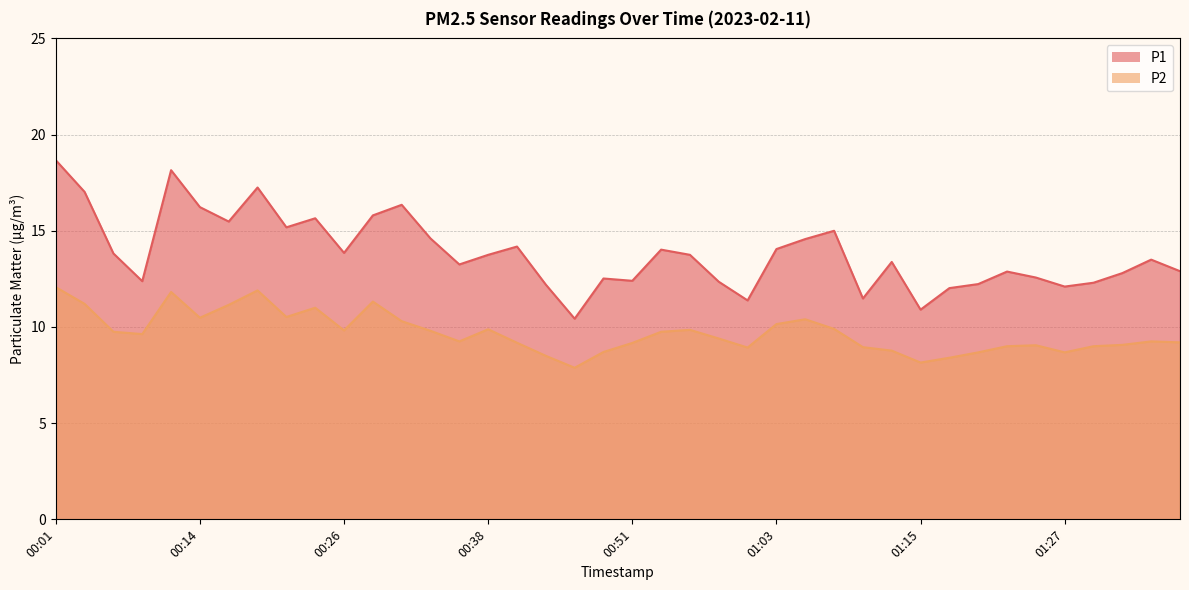

At which category does P2 reach its first local valley?

00:09